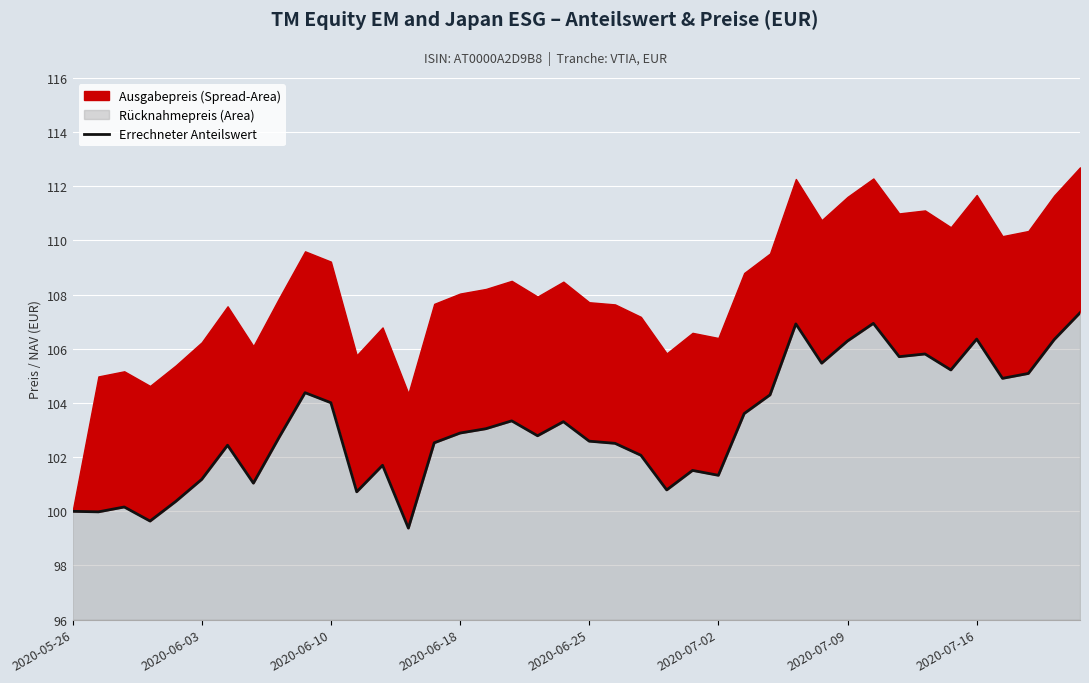

What is the difference between the maximum and second lowest values?

7.7